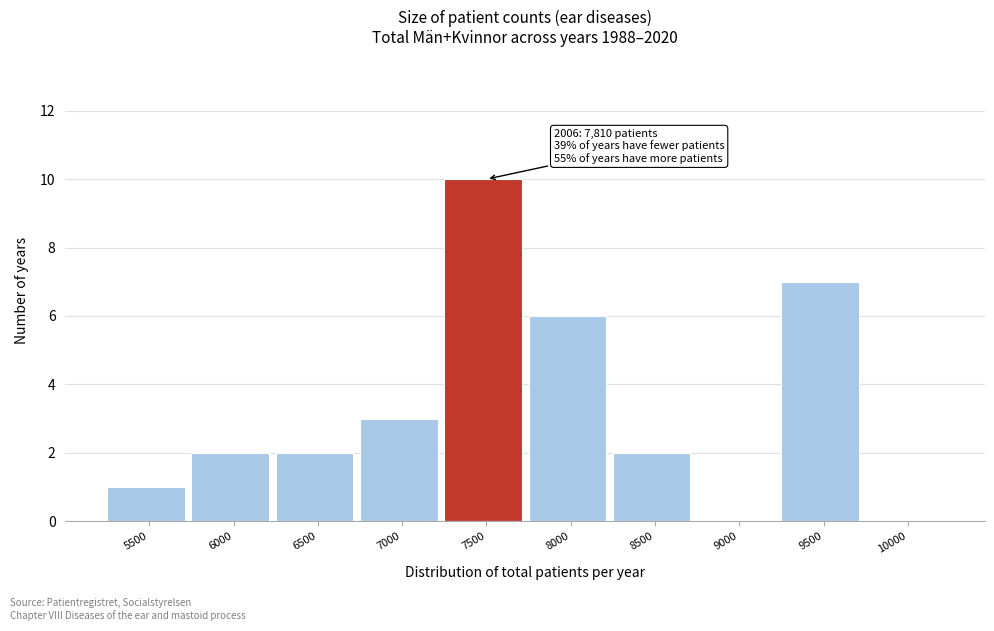

Reading left to right, extract all data points from this chart.

5500=1	6000=2	6500=2	7000=3	7500=10	8000=6	8500=2	9000=0	9500=7	10000=0